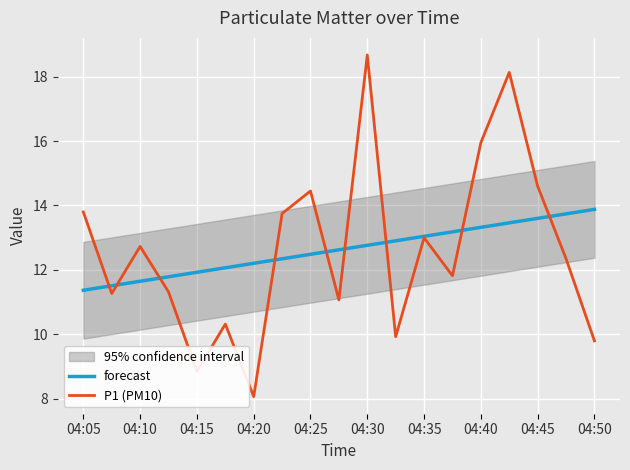

The value of P1 (PM10) at 04:50 is 9.8. True or false?

True